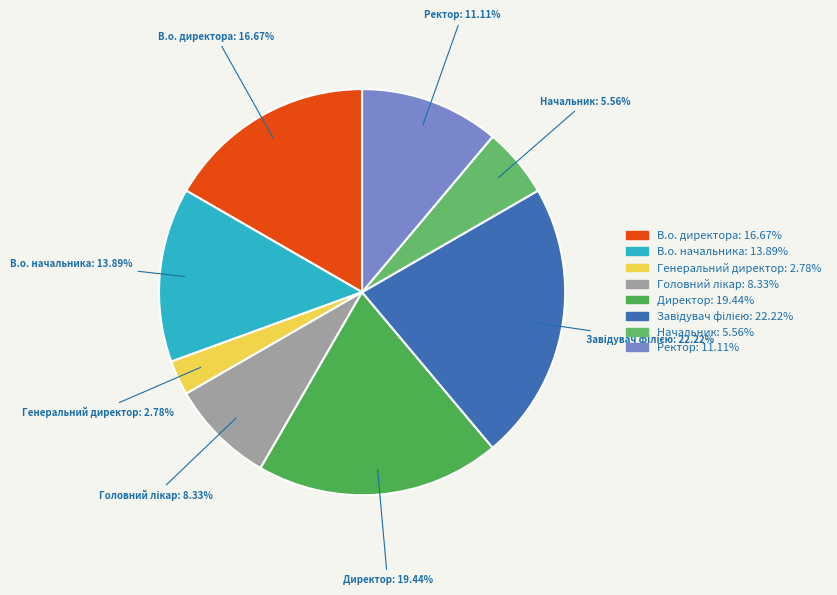

Do Ректор: 11.11% and Директор: 19.44% together represent more than half of the pie?

No